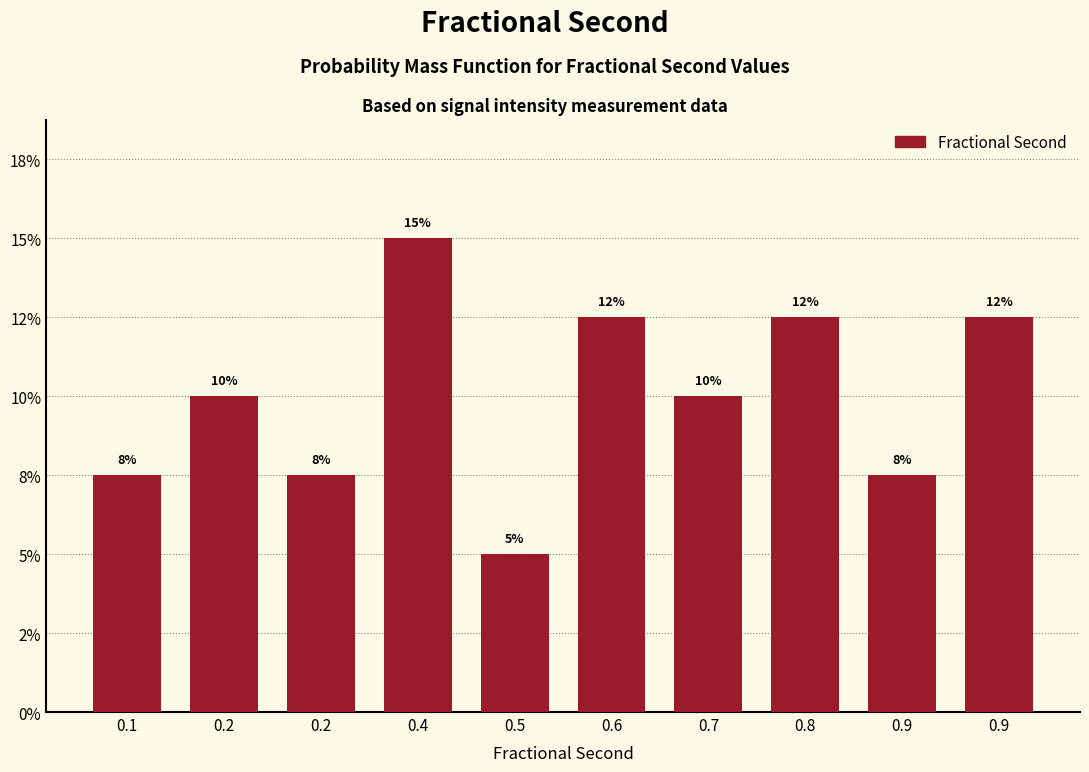

Are the bars horizontal?

No